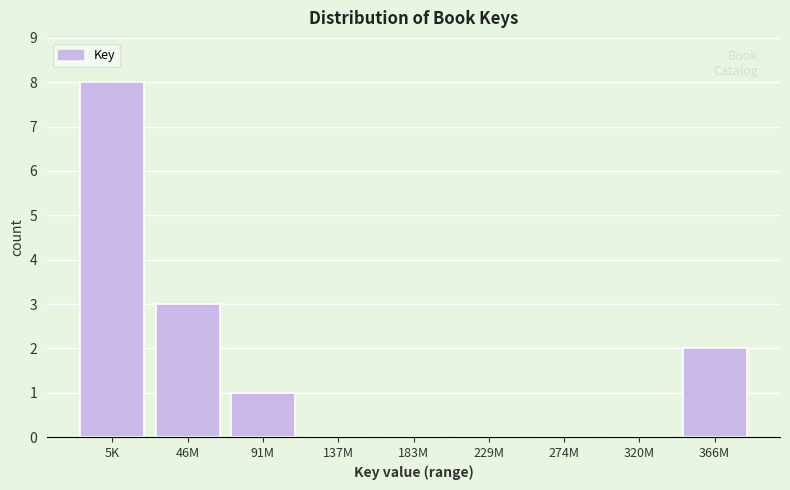

Reading right to left, what are all the values shown in this chart?

366M=2	320M=0	274M=0	229M=0	183M=0	137M=0	91M=1	46M=3	5K=8